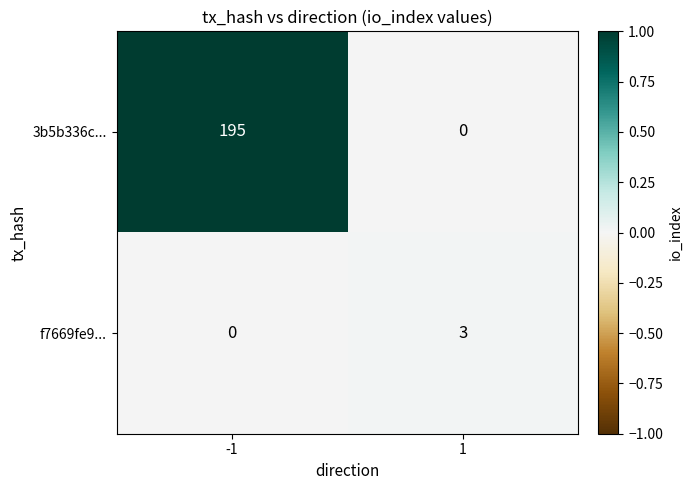

What is the difference between the maximum and minimum values in the f7669fe9... series?

3